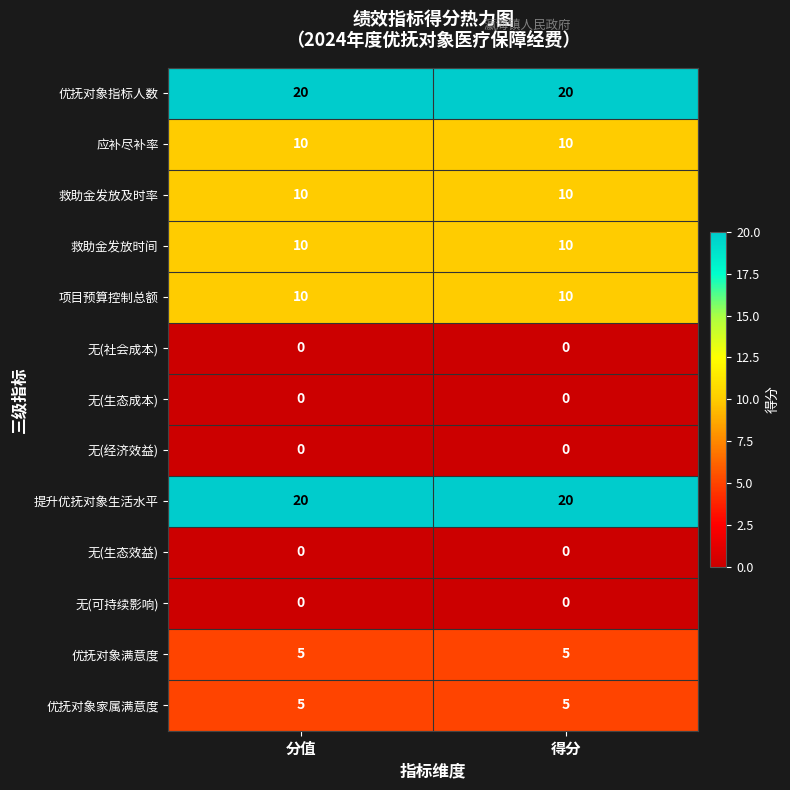

What is the difference between the highest and lowest values at 得分?

20